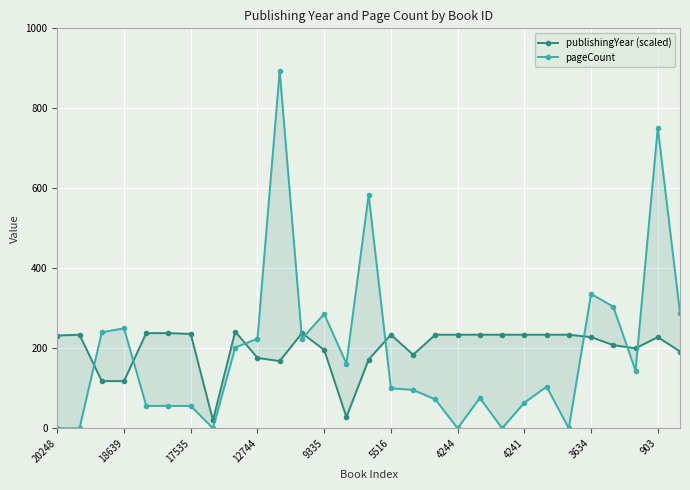

Which series has the widest spread of values?

pageCount